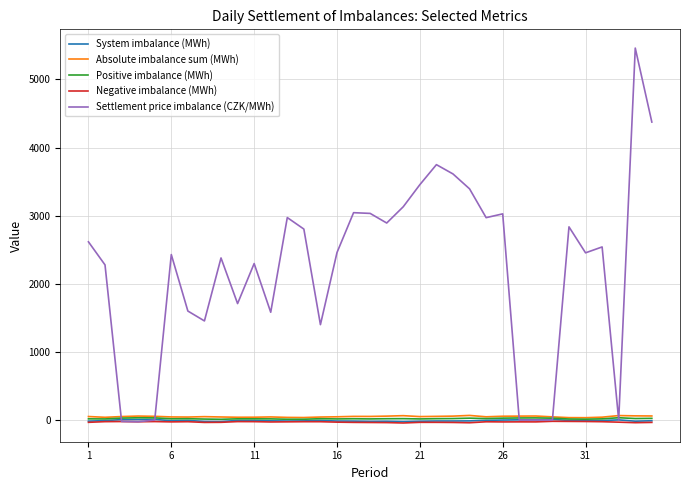

How many distinct data groups are displayed?

5